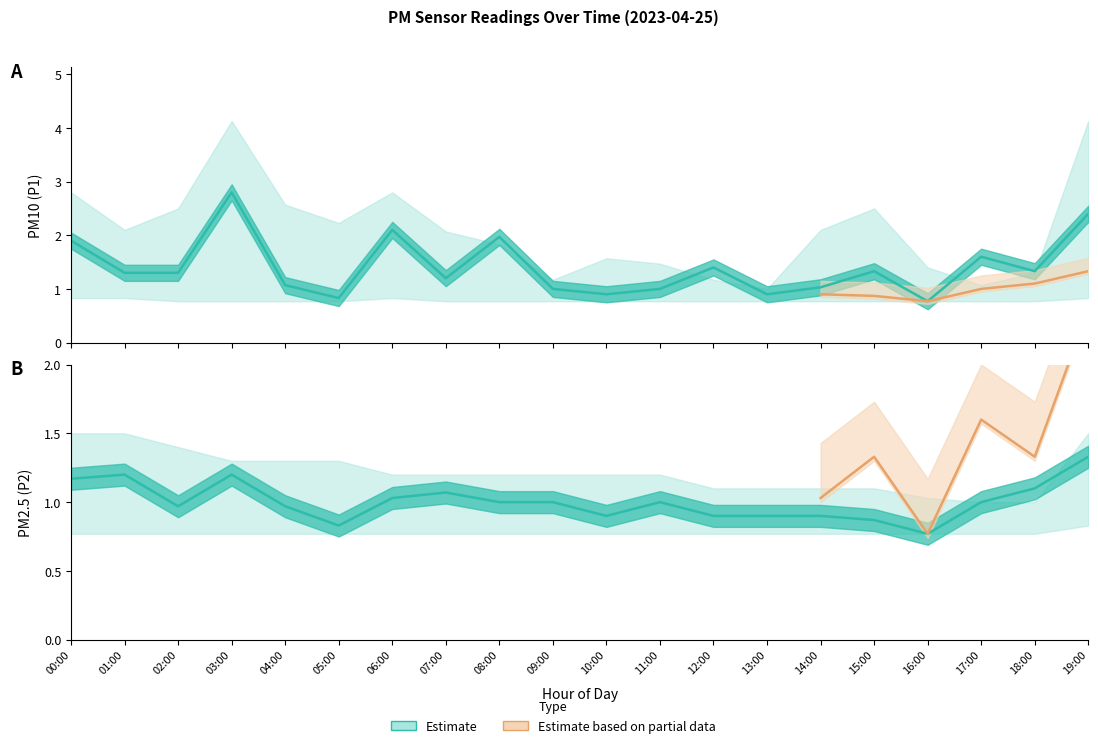

What is the difference between the maximum and minimum values in the P1_upper series?

3.1